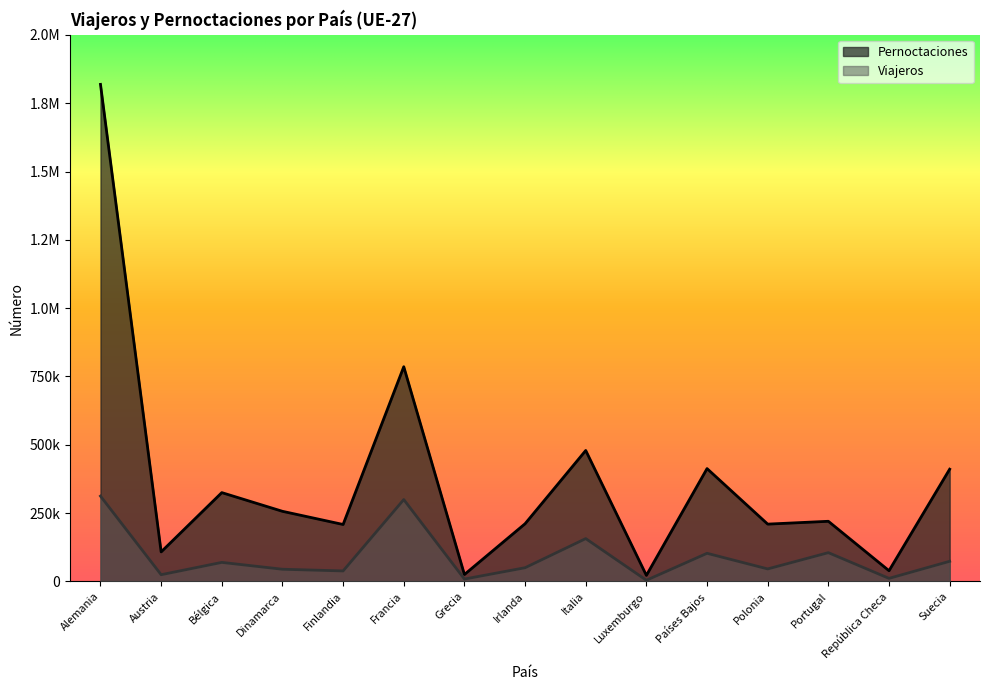

What is the average value of the Viajeros series?

89747